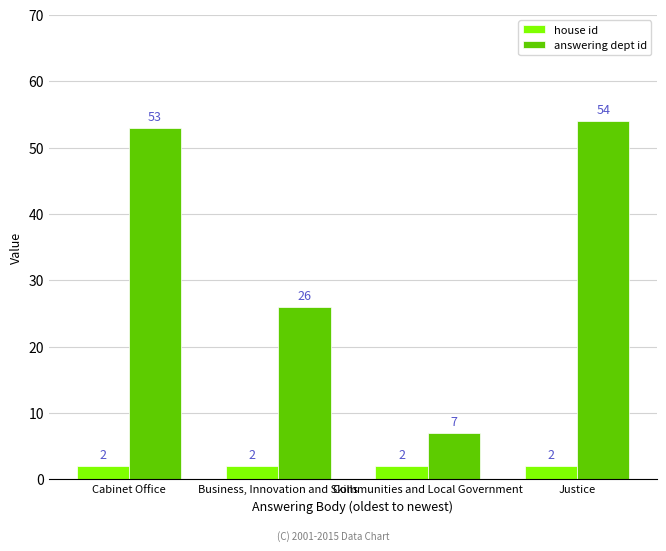

How many series are shown in this chart?

2